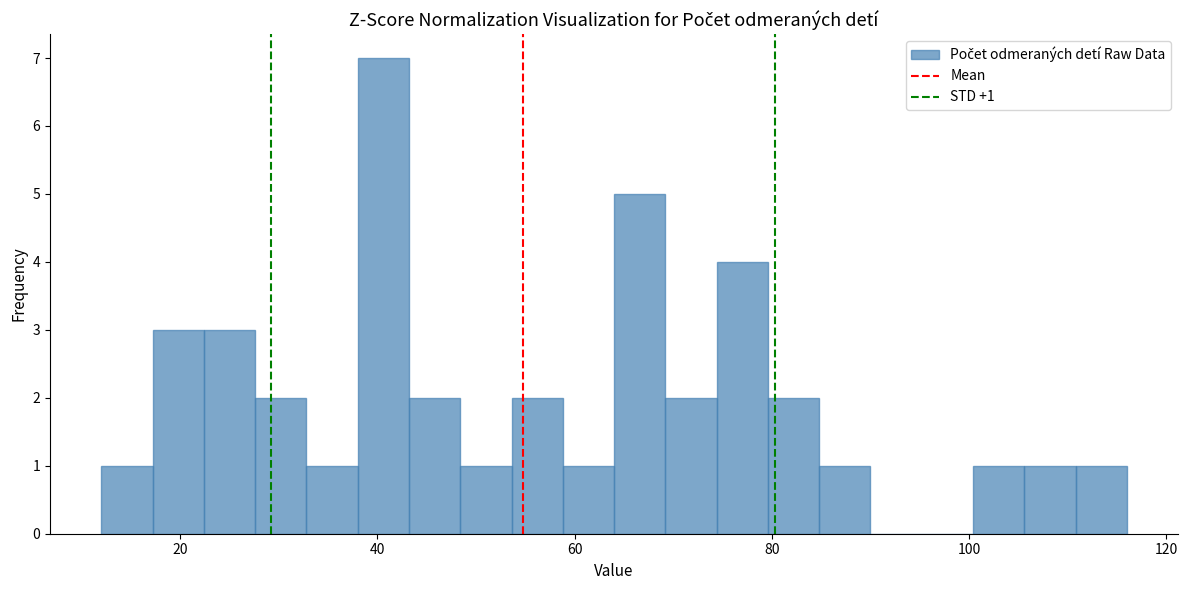

Read against the x-axis, roughly where is the centre of the tallest bar?

40